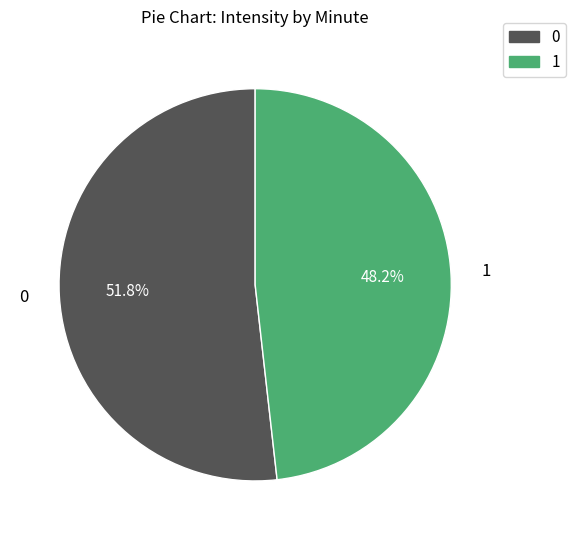

Is there a majority slice in this chart?

Yes